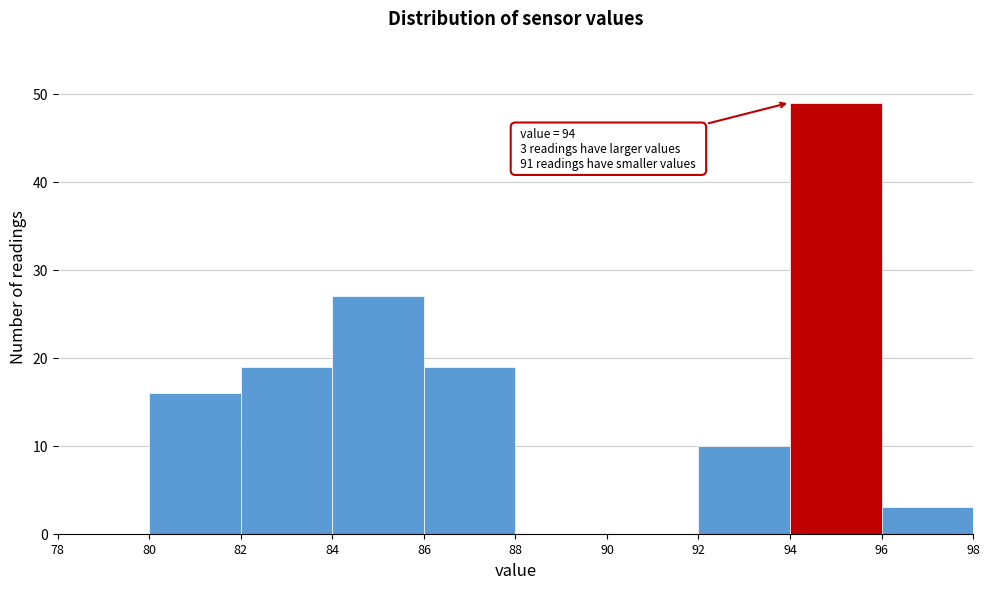

Which range on the x-axis has the tallest bar?

94 to 96